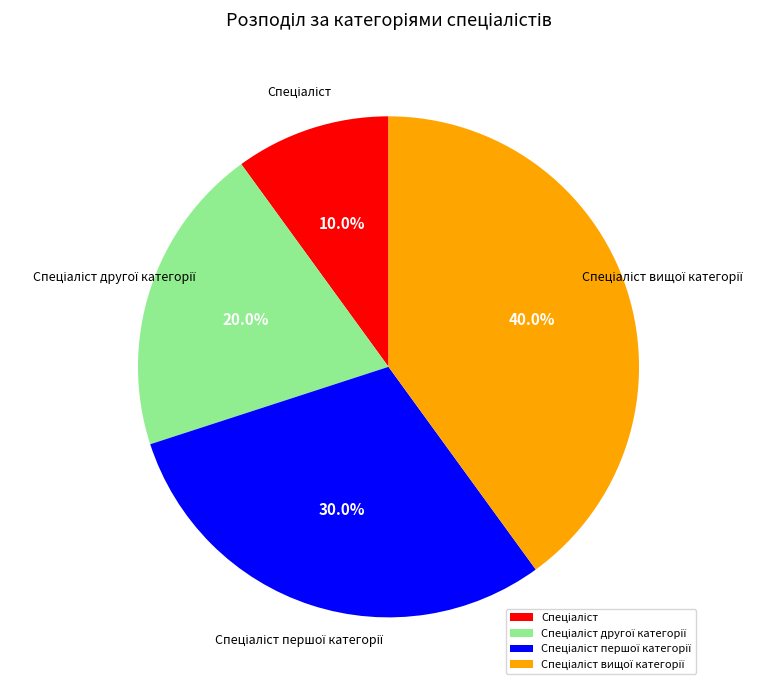

Count the number of slices in the pie.

4